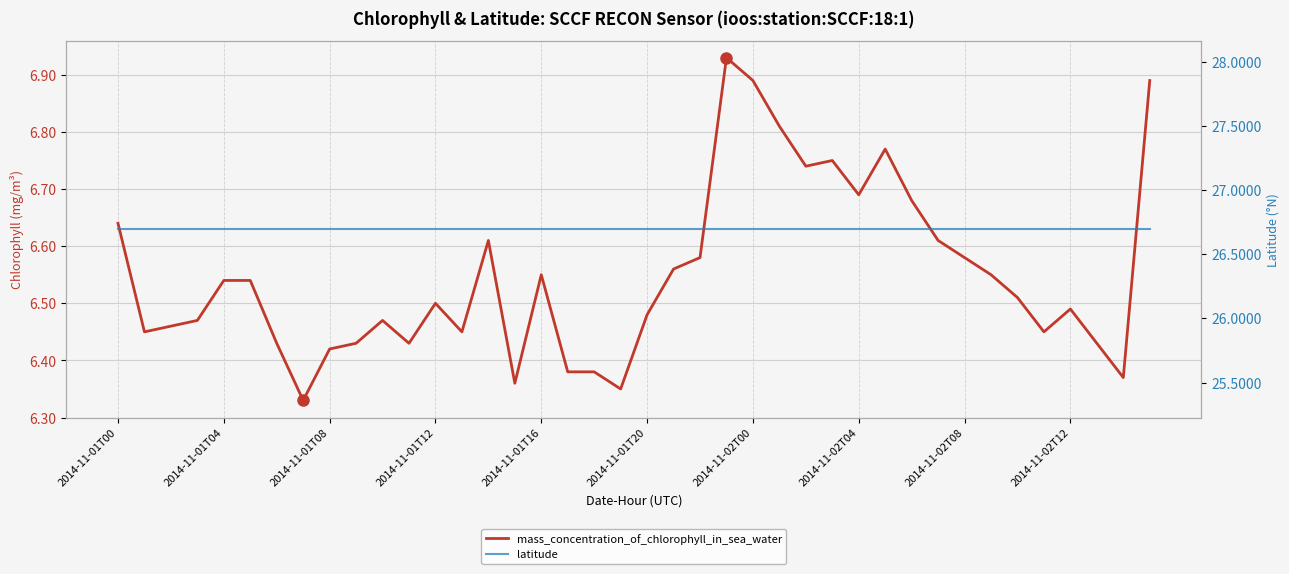

How many interior local peaks does the mass_concentration_of_chlorophyll_in_sea_water series have?

8